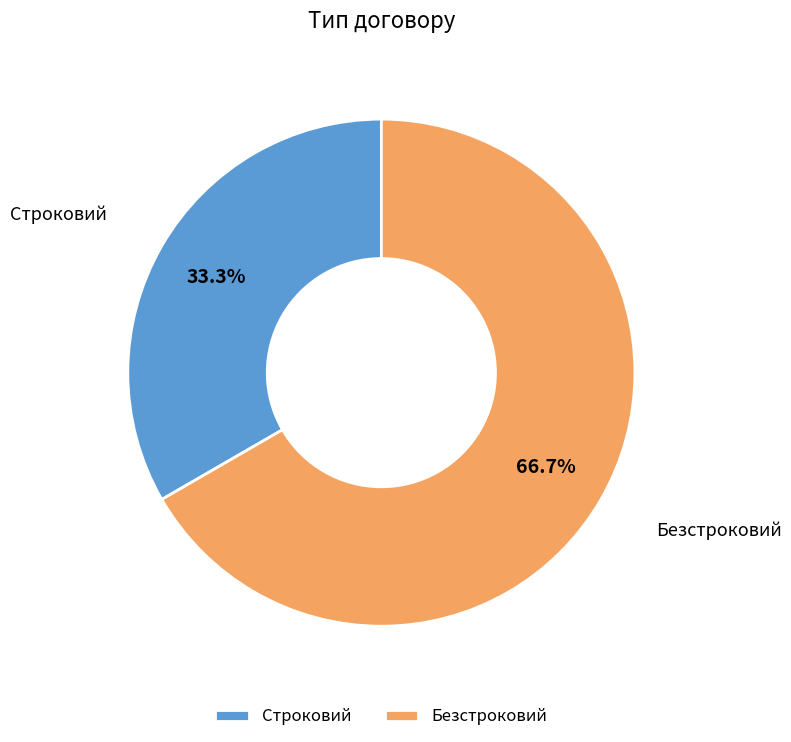

Is it true that Строковий is 26% of the pie?

False